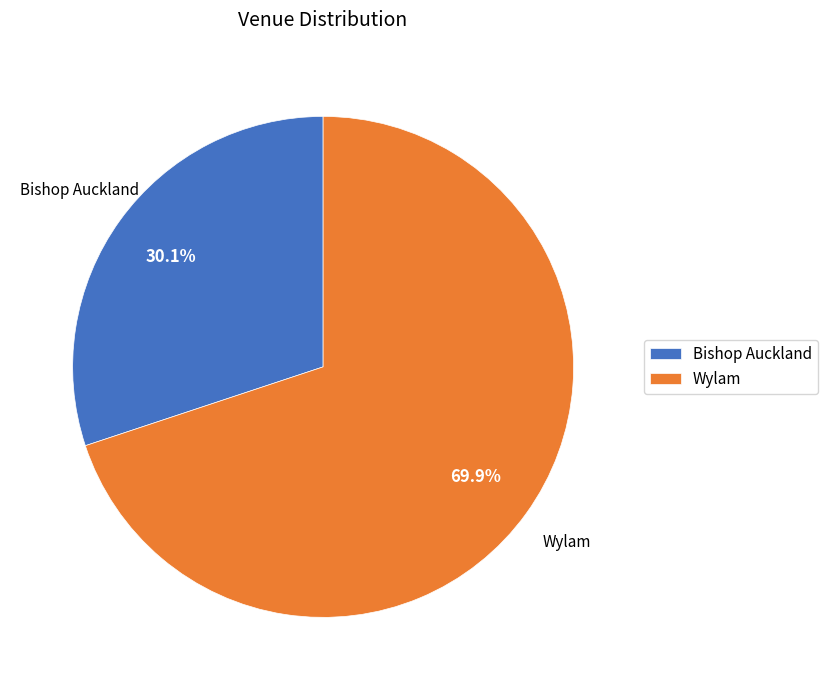

Between Wylam and Bishop Auckland, which is larger?

Wylam